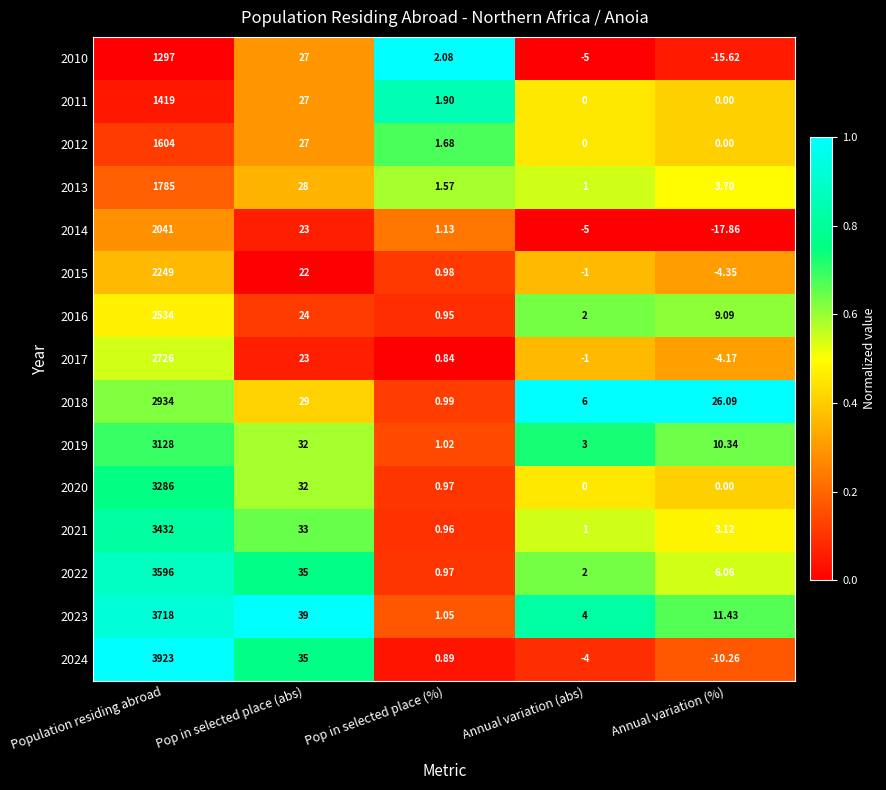

At which label does 2016 first exceed 9?

Population residing abroad